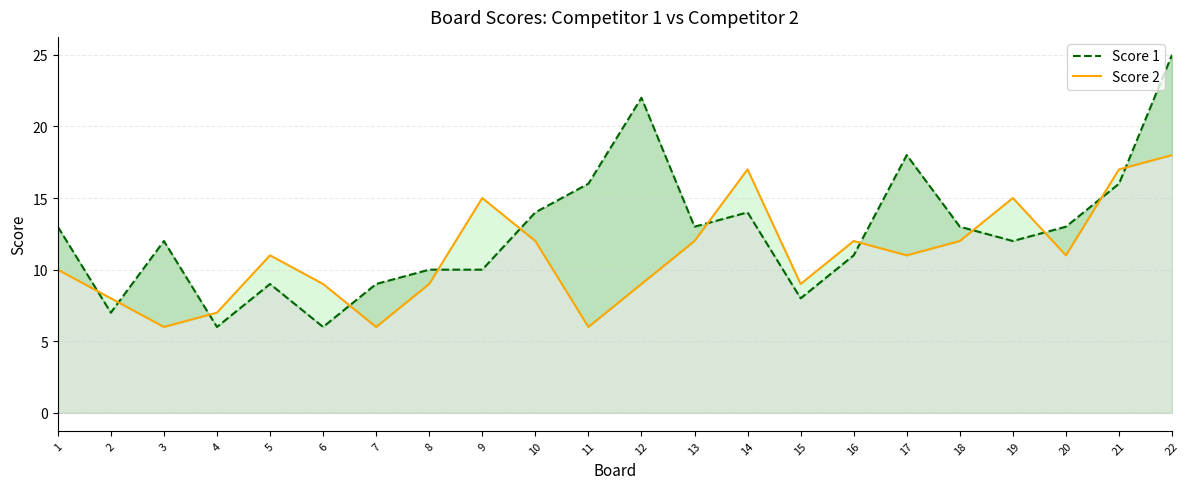

What is the sum of all Score 2 values?

242